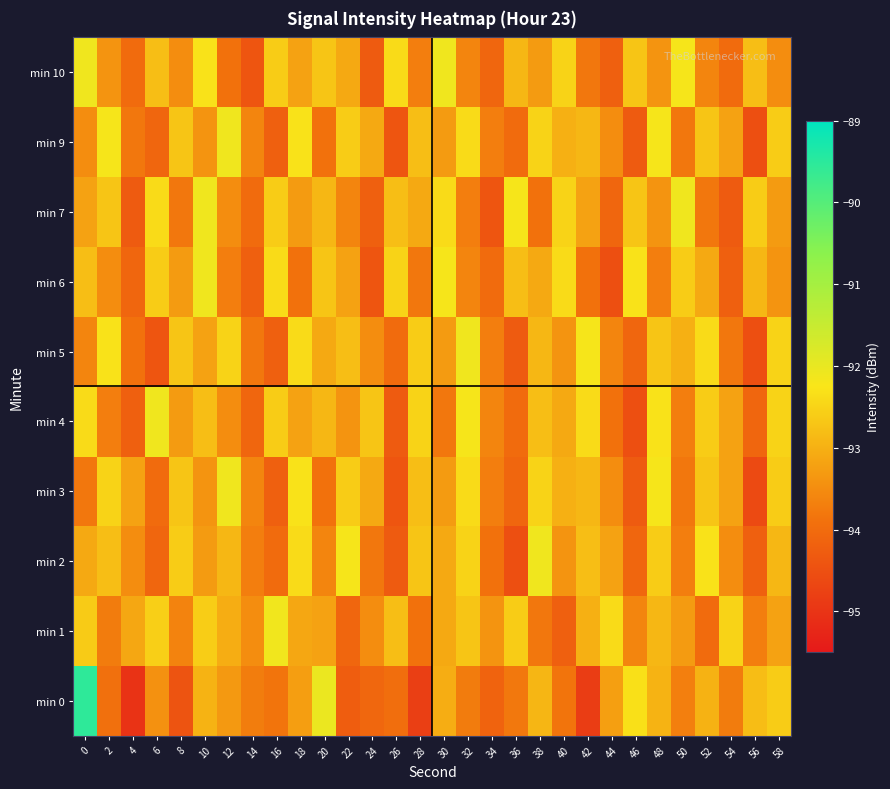

How many categories are shown in the chart?

30